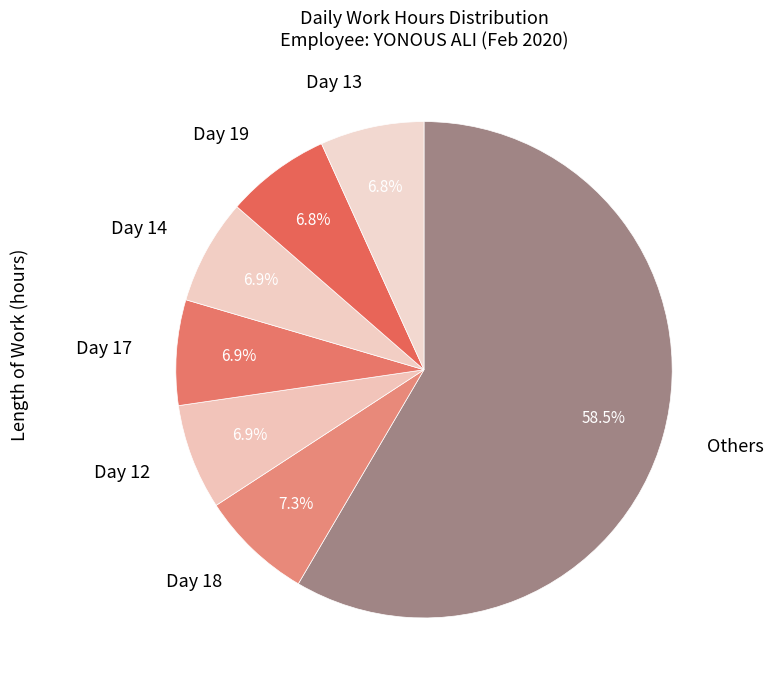

What percentage do Day 12 and Day 18 together represent?

14.2%